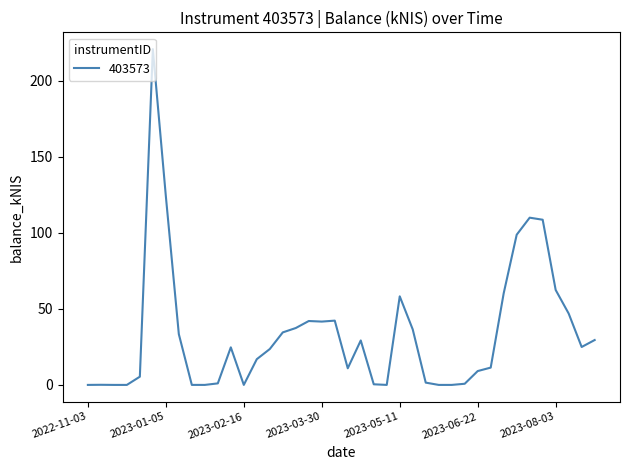

What is the average value?

33.7